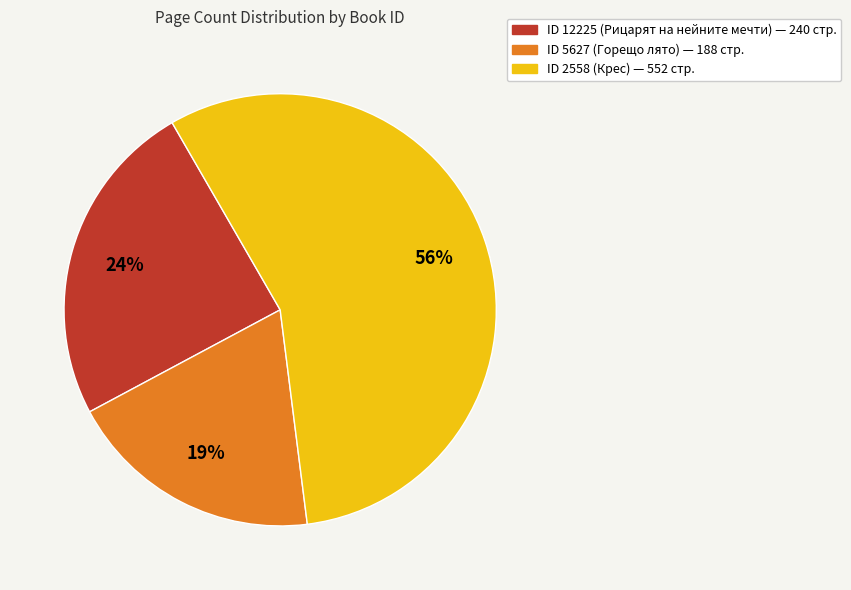

To the nearest percent, what percentage of the pie is ID 12225 (Рицарят на нейните мечти) — 240 стр.?

24%